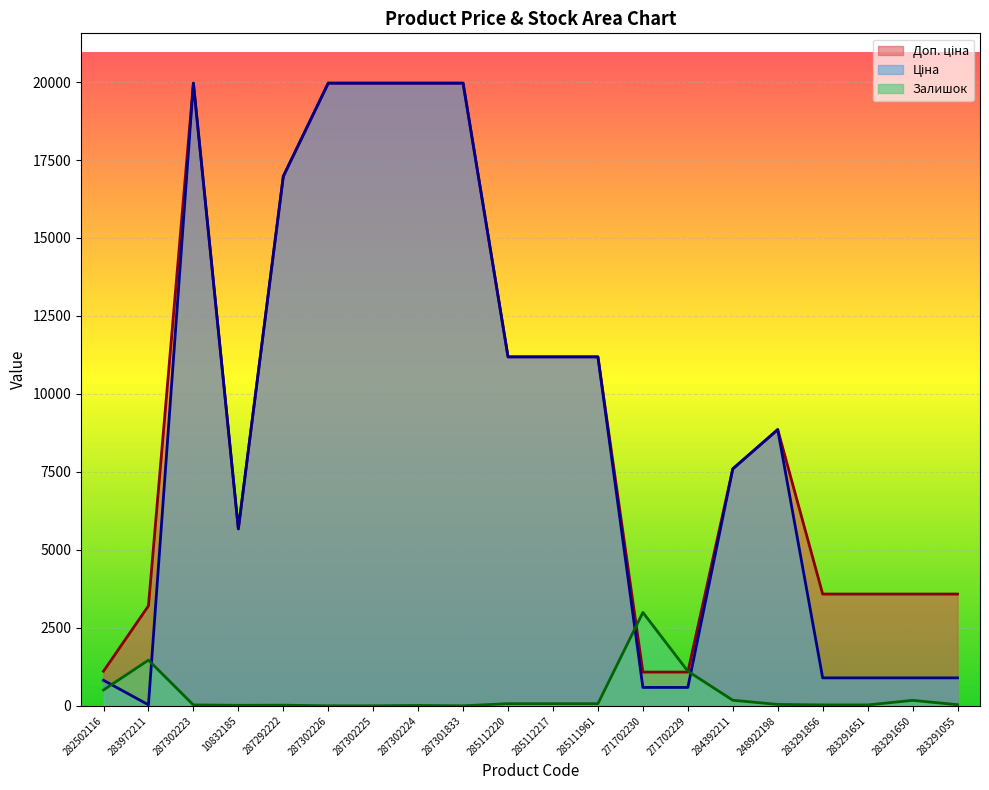

What is the difference between the second highest and minimum values in the Залишок series?

1464.8